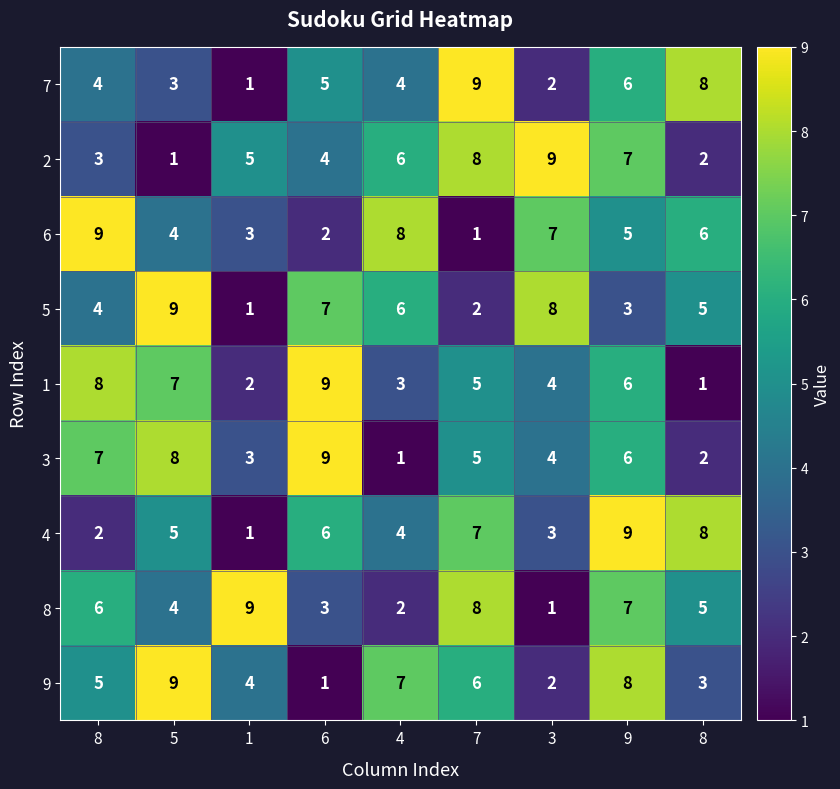

What is the total value across all series at 1?

29